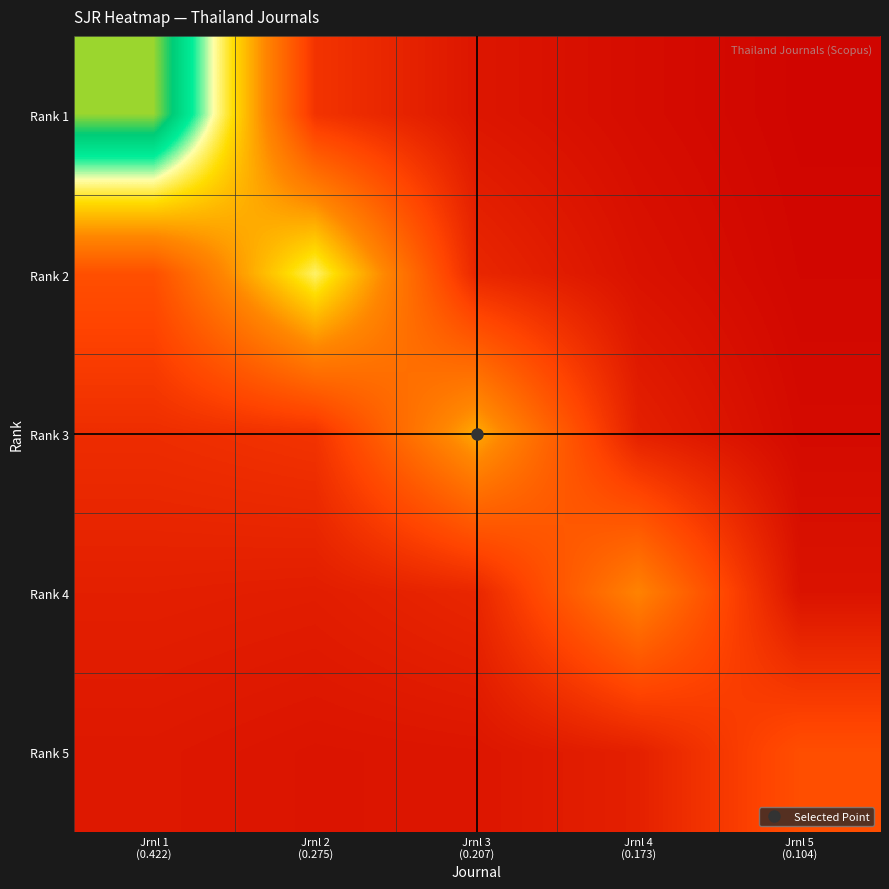

Which has a higher value, Jrnl 5
(0.104) or Jrnl 3
(0.207)?

Jrnl 3
(0.207)